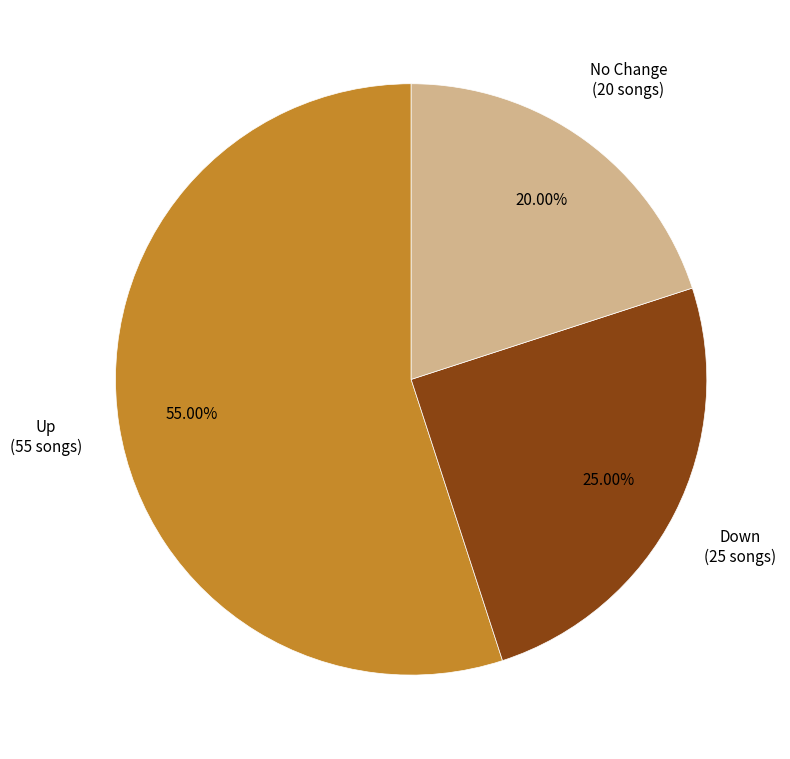

Does any single category account for the majority?

Yes